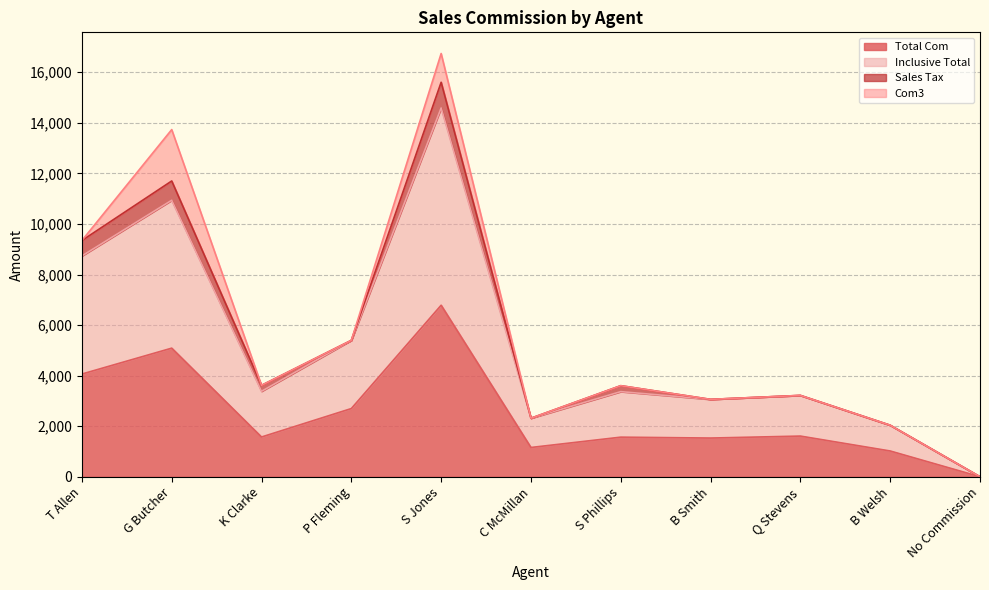

True or false: Total Com has a value of 2087.7 at B Smith.

False